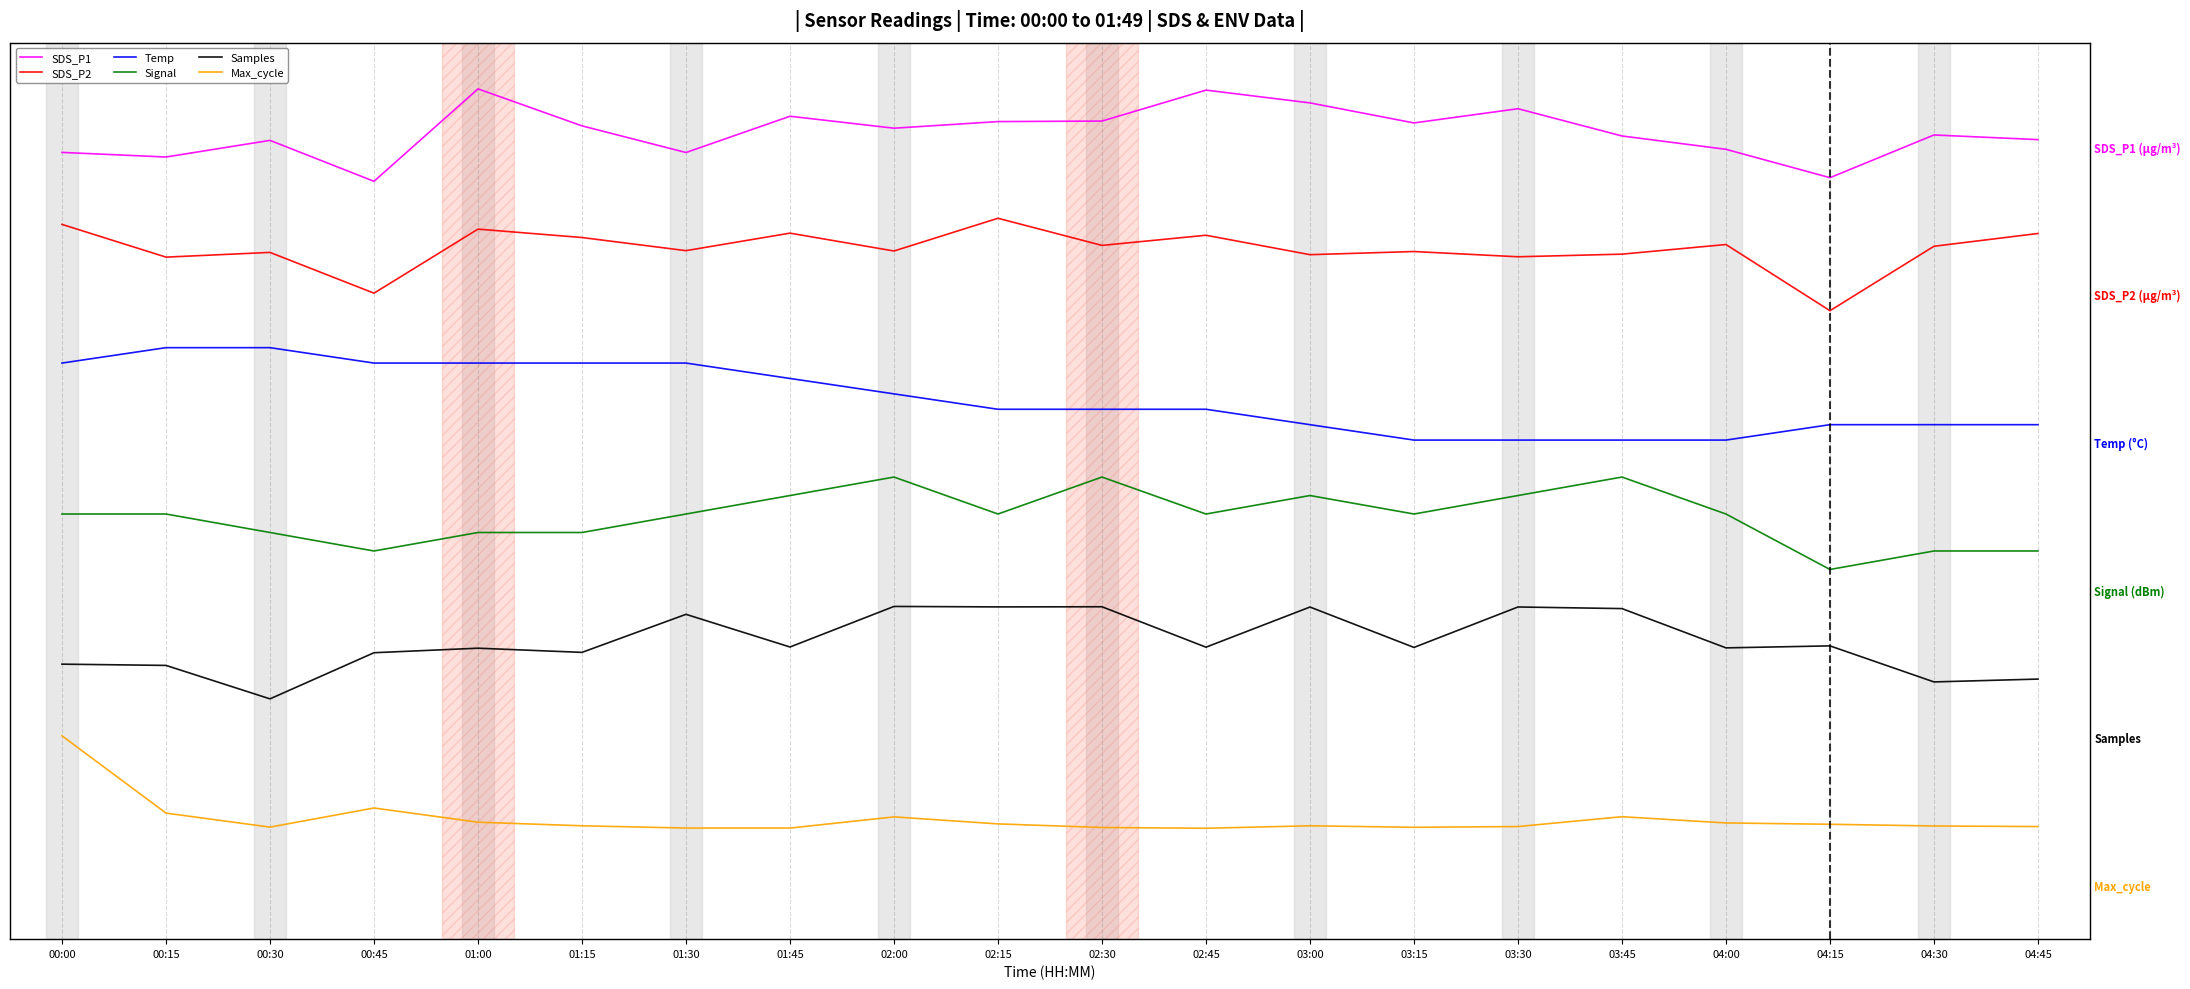

The Samples series shows 0.5 at 03:15. True or false?

False